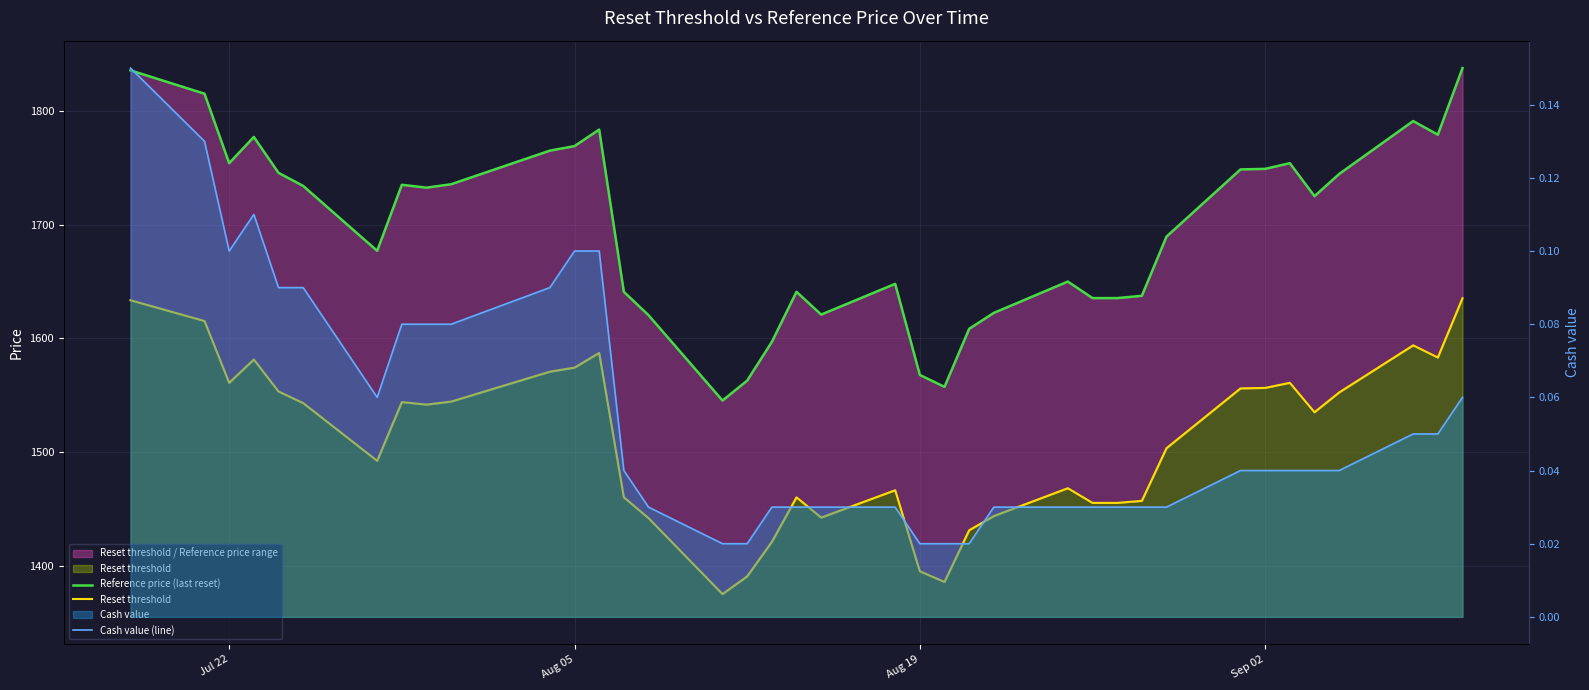

How many lines are shown in the chart?

3